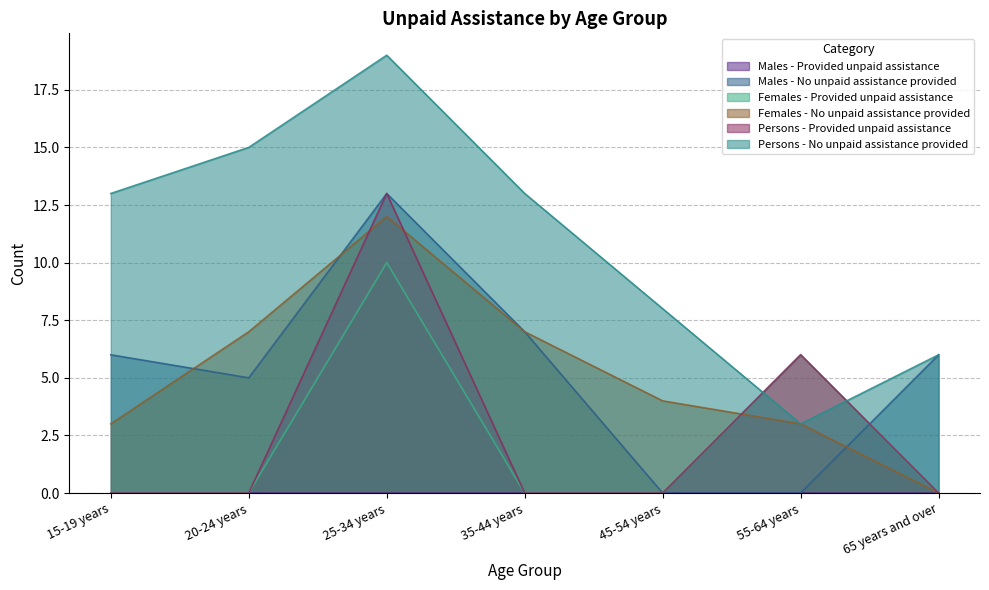

What is the spread (max minus min) of values at 55-64 years?

6